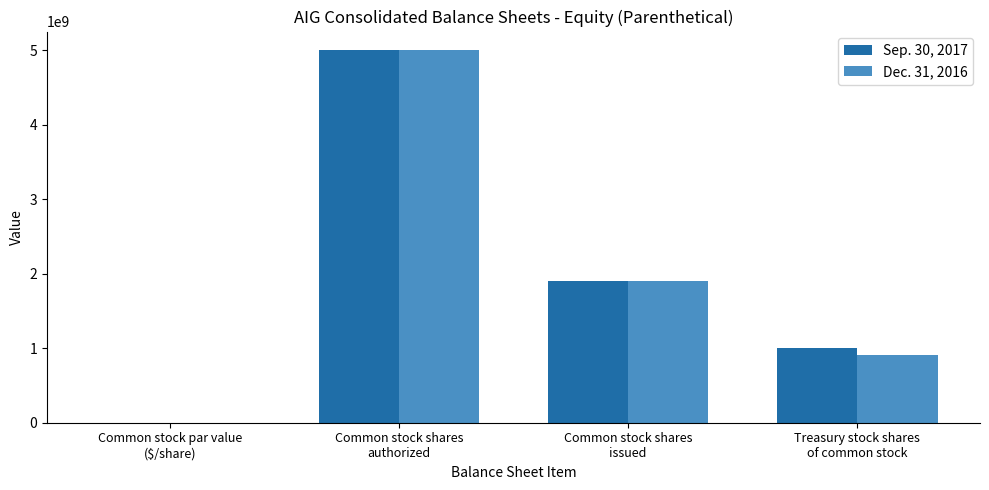

How many series are shown in this chart?

2